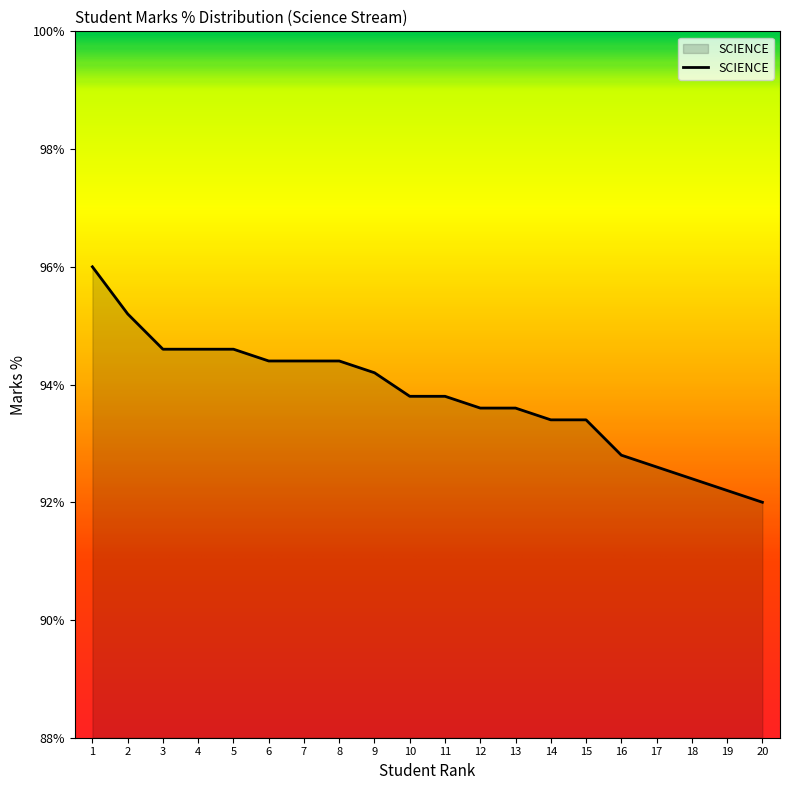

What is the difference between the maximum and second lowest values?

3.8